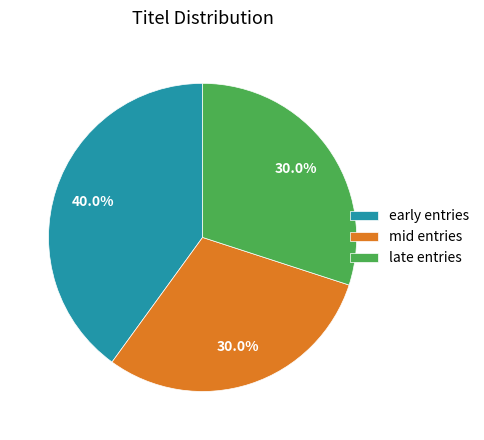

Is early entries the majority of the pie?

No